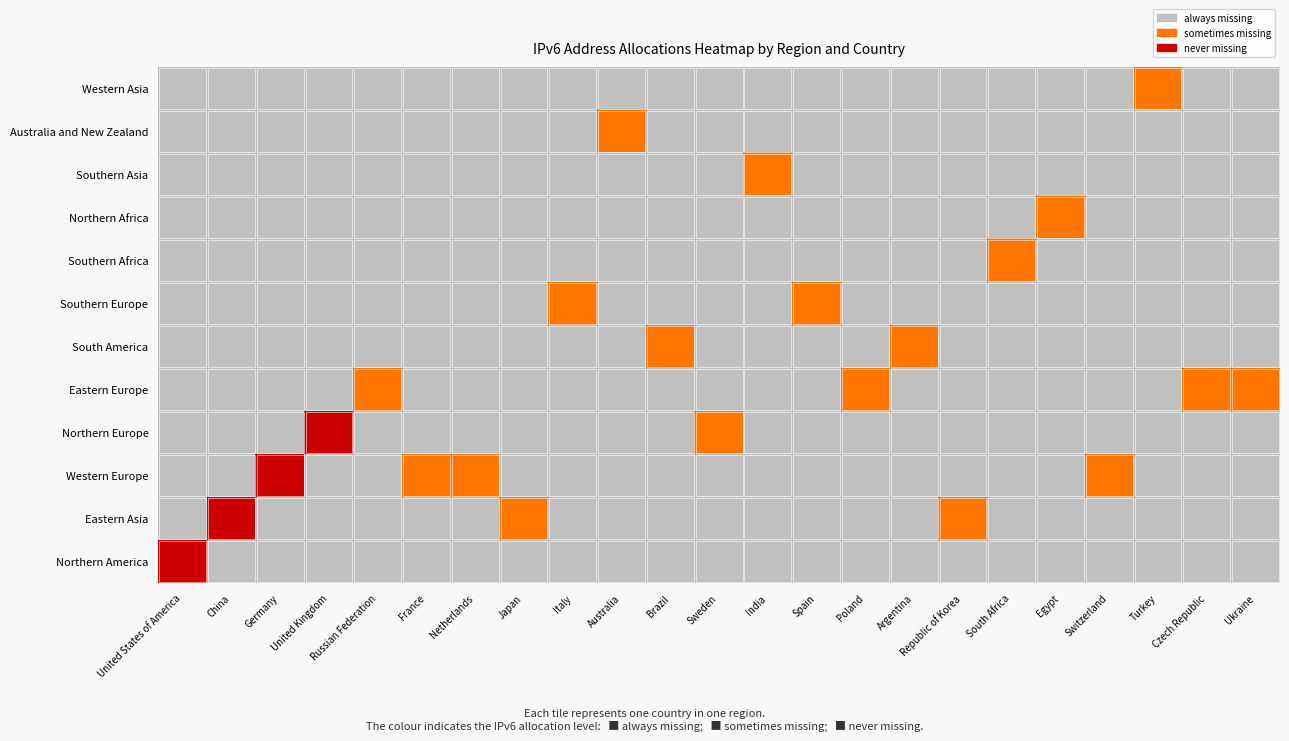

What is the difference between the highest and lowest values at Germany?

2